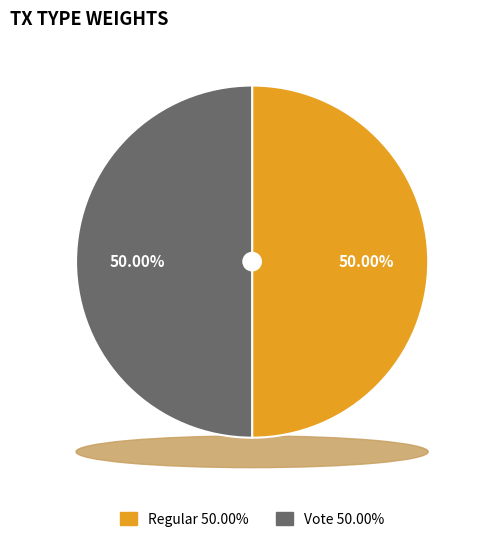

To the nearest percent, what is the combined percentage of Regular and Vote?

100%